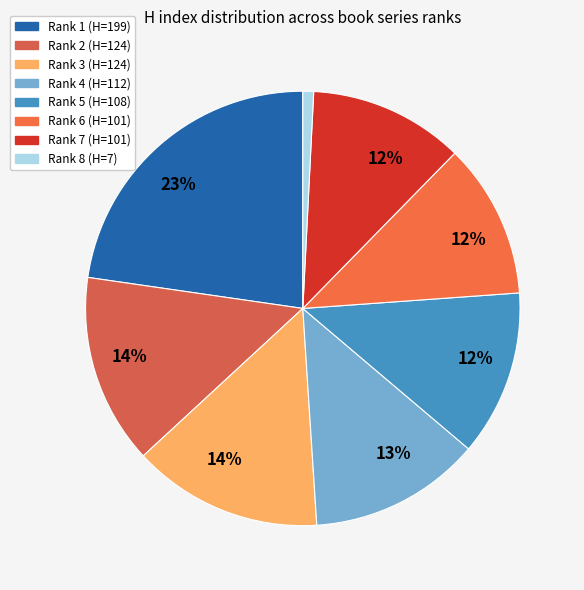

Count the number of slices in the pie.

8